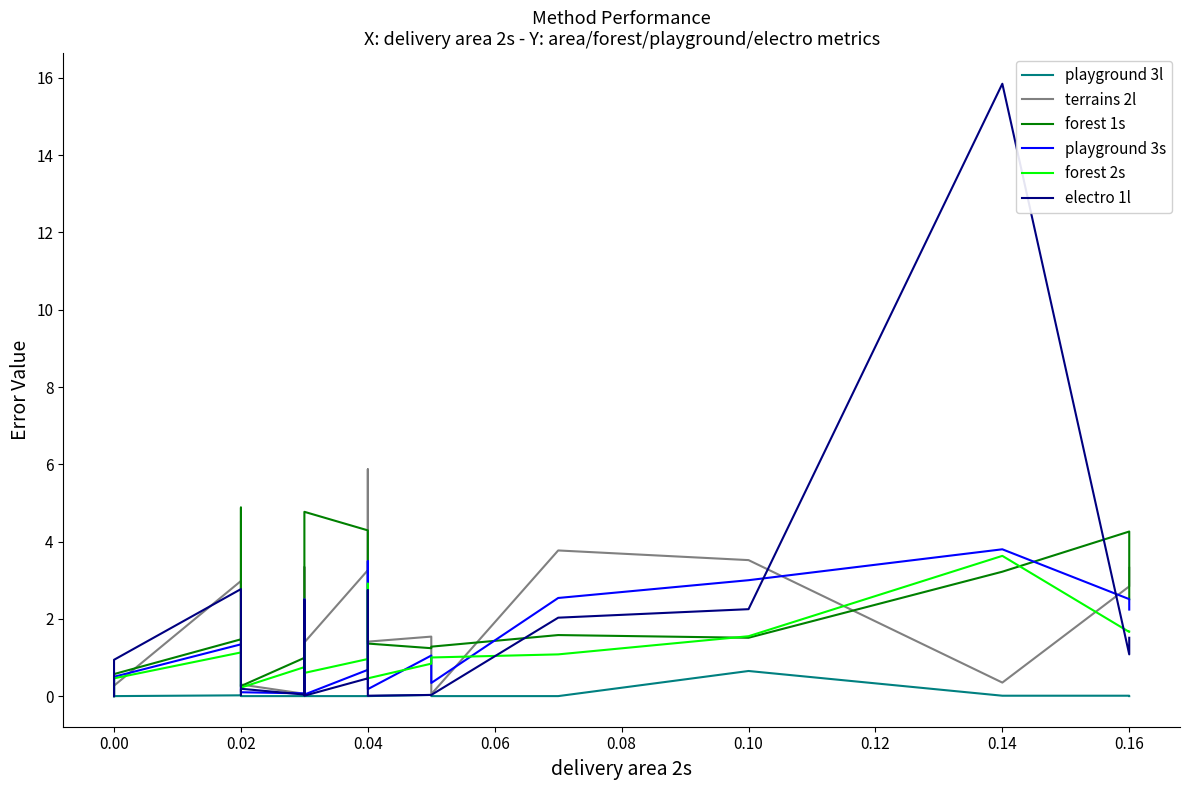

What are all the series names shown in the legend?

playground 3l, terrains 2l, forest 1s, playground 3s, forest 2s, electro 1l